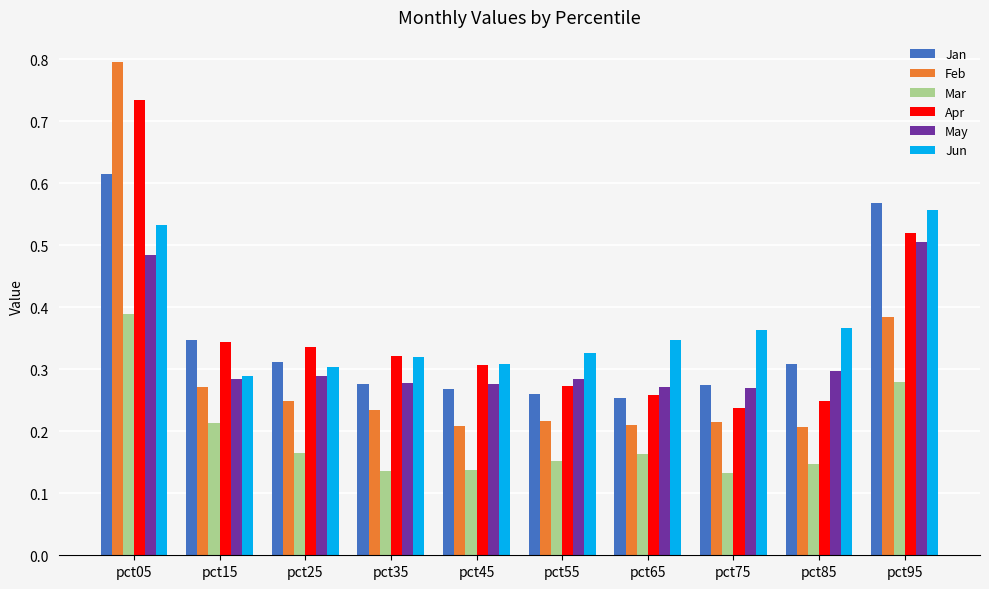

What is the maximum value shown in the chart?

0.8